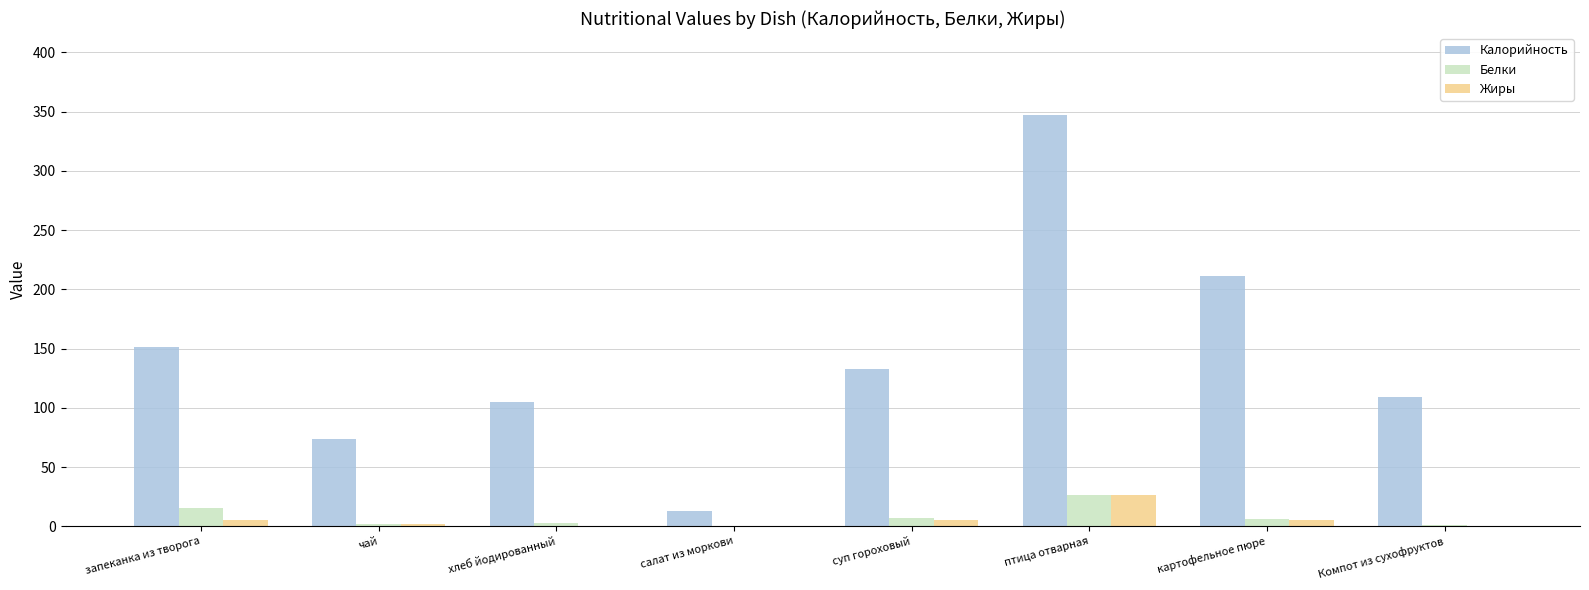

What is the total value across all series at запеканка из творога?

171